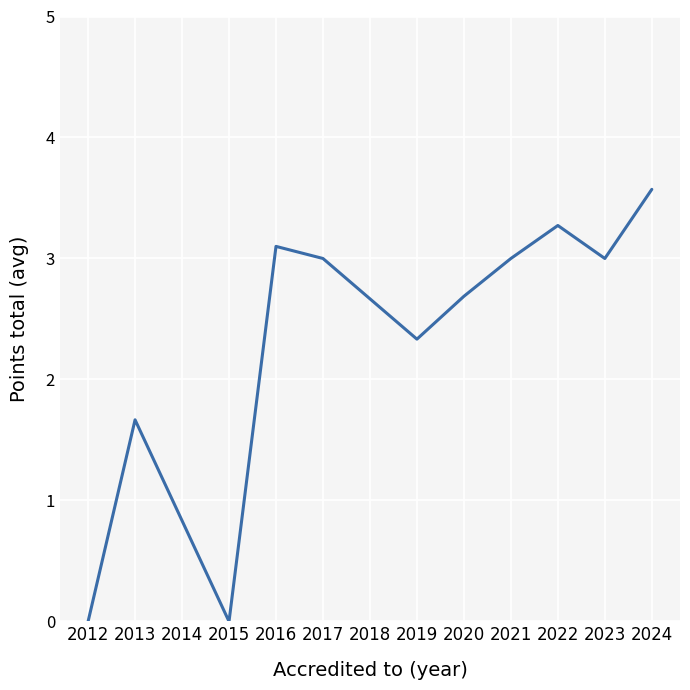

At which label does the data first exceed 3?

2016